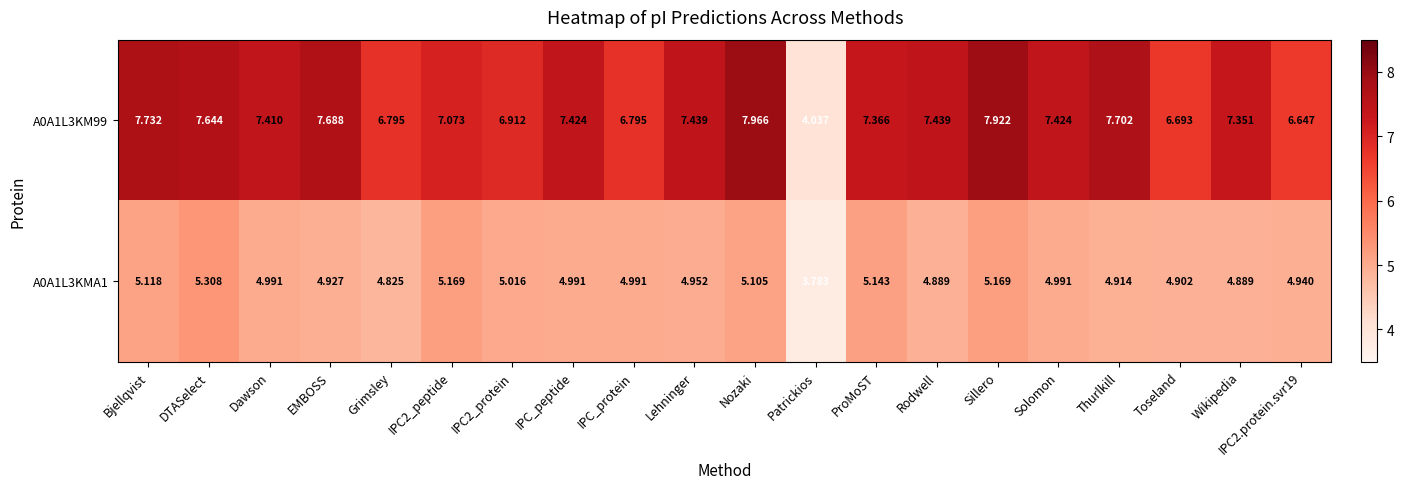

Is the value of A0A1L3KMA1 at Toseland greater than the value of A0A1L3KM99 at Sillero?

No